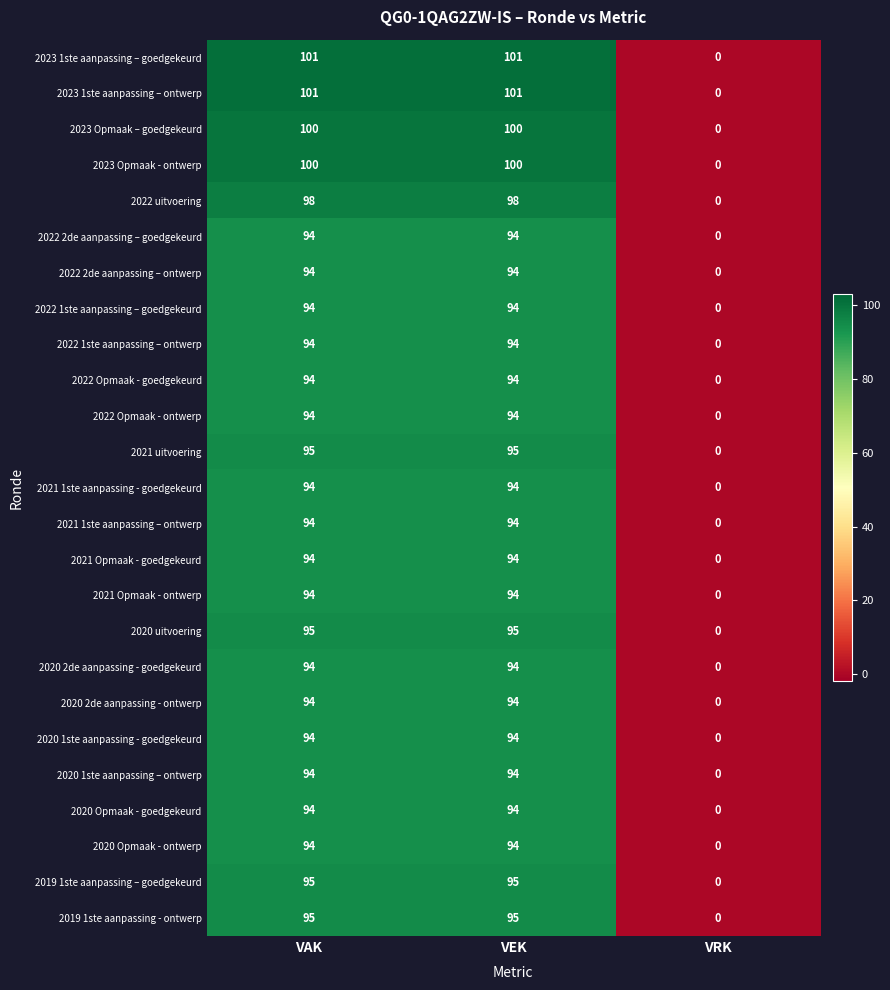

What is the greatest value displayed?

101